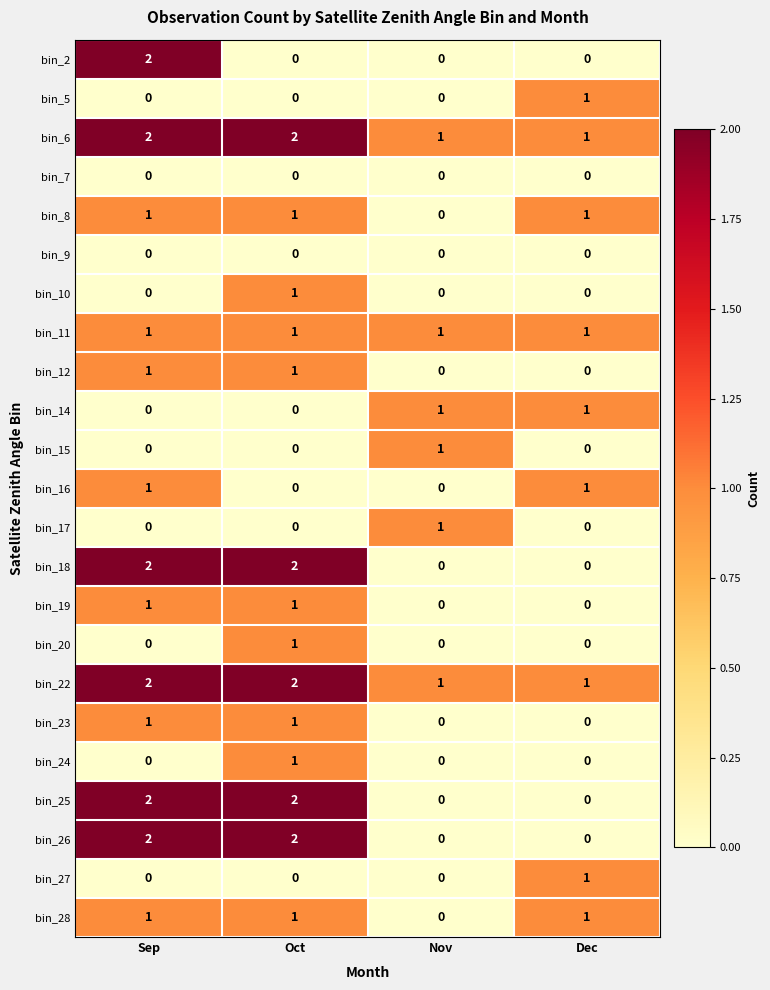

At which label is bin_8 closest to 0?

Nov